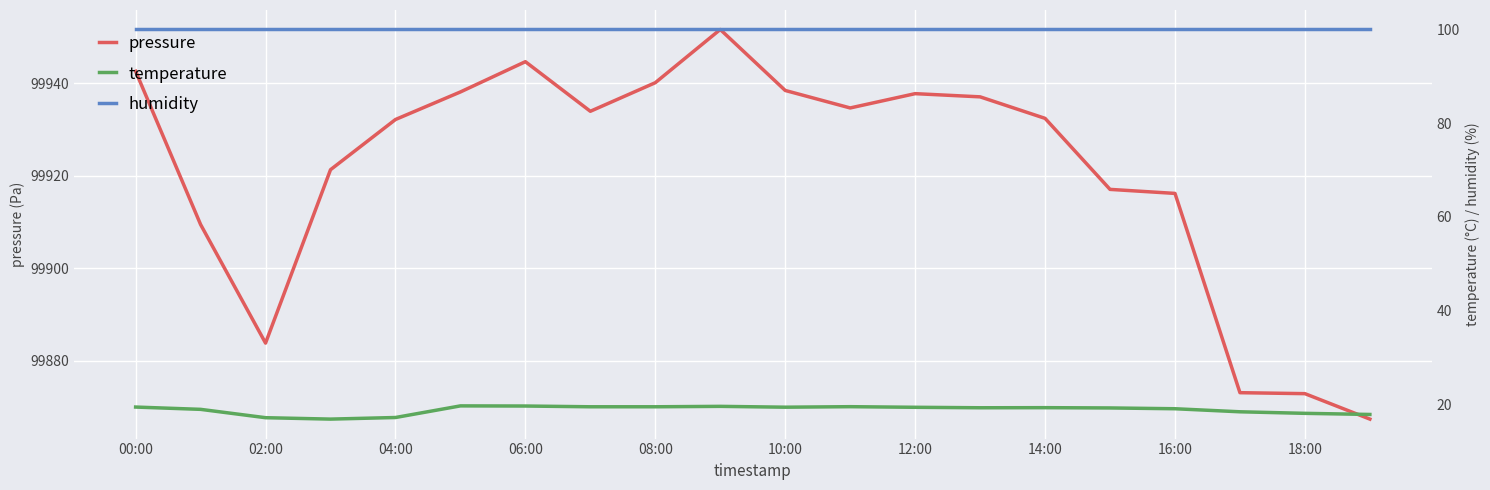

What is the maximum value for pressure?

99951.6